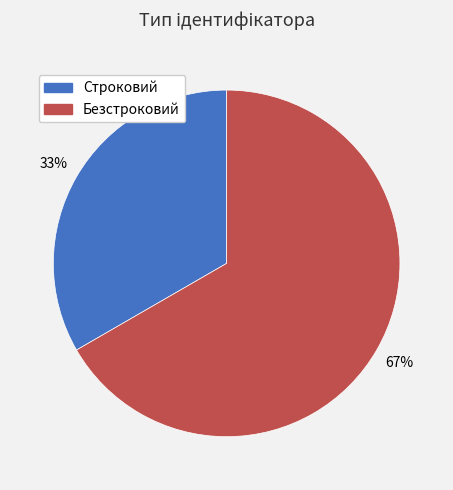

Does any single category account for the majority?

Yes